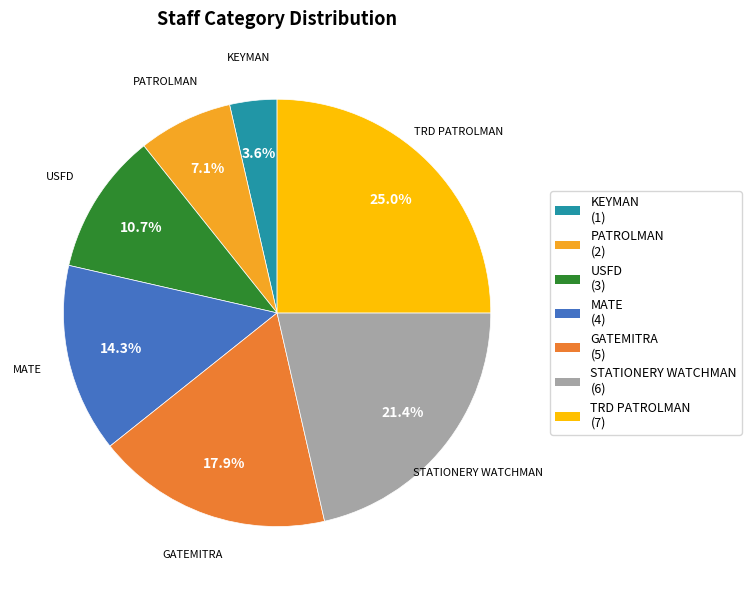

Is there a majority slice in this chart?

No